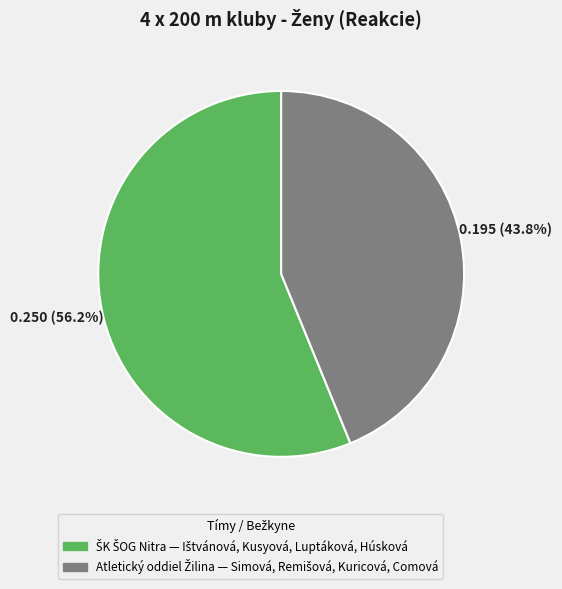

Is there any slice that represents more than half of the pie?

Yes